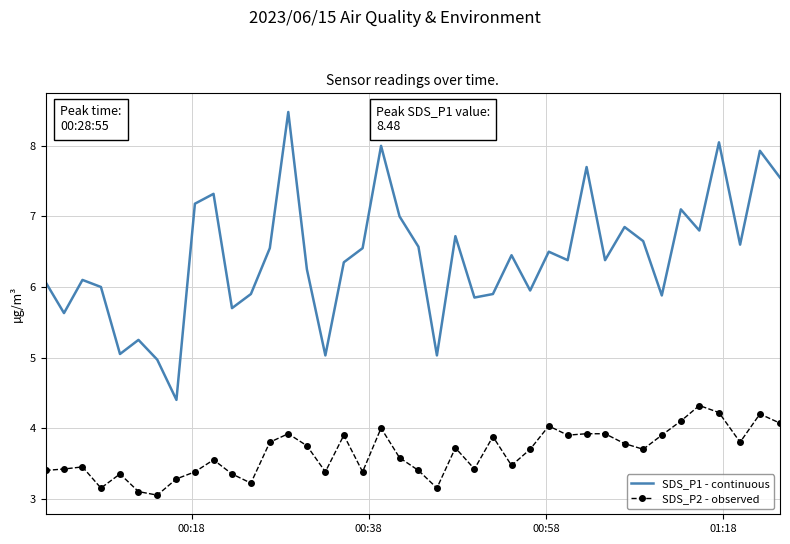

List the series in order of their peak value, lowest first.

SDS_P2 - observed, SDS_P1 - continuous